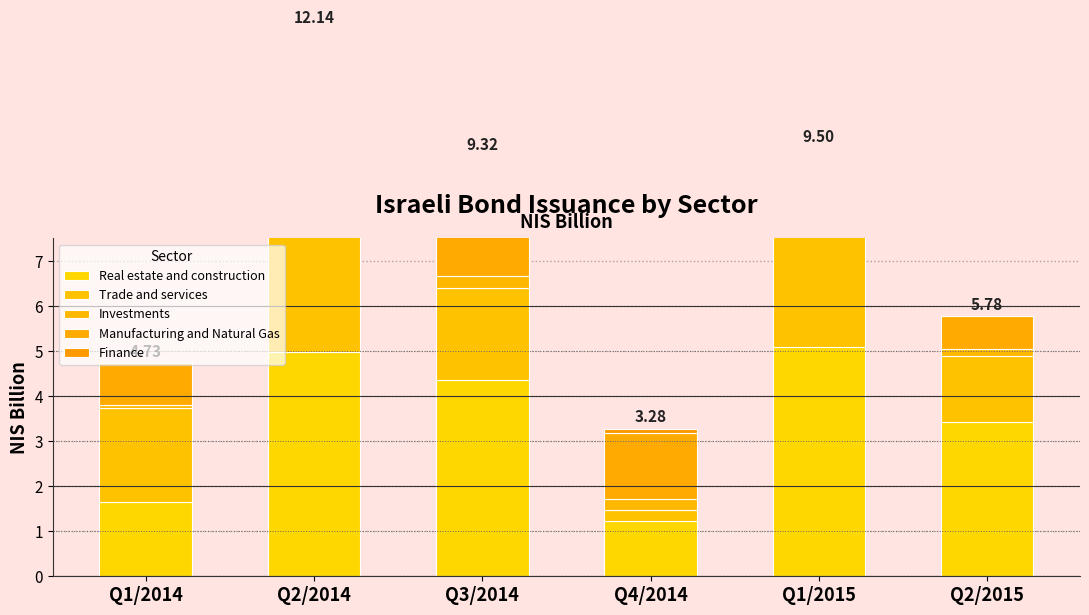

What is the minimum value for Manufacturing and Natural Gas?

0.7